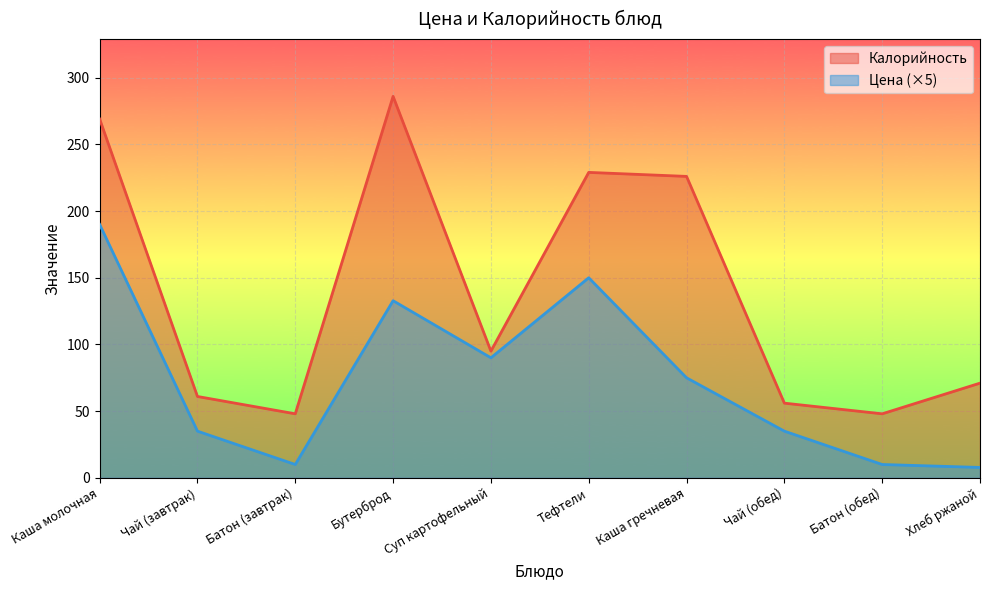

Does the chart display data point markers on the line(s)?

No